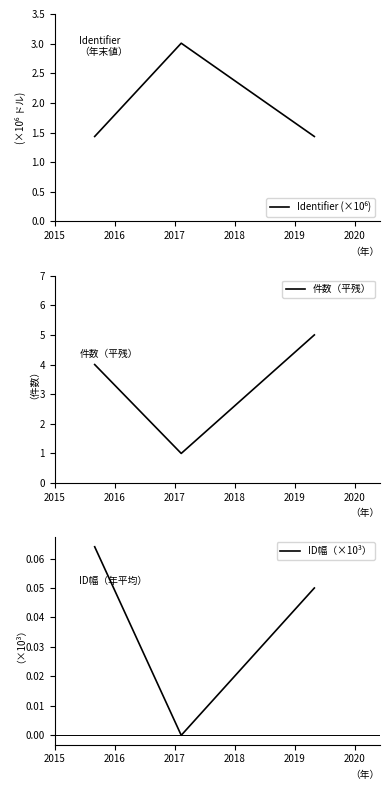

Reading left to right, extract all data points from this chart.

Identifier (×10⁶): 1.4	3.0	1.4
件数（平残）: 4.0	1.0	5.0
ID幅（×10³）: 0.1	0.0	0.1